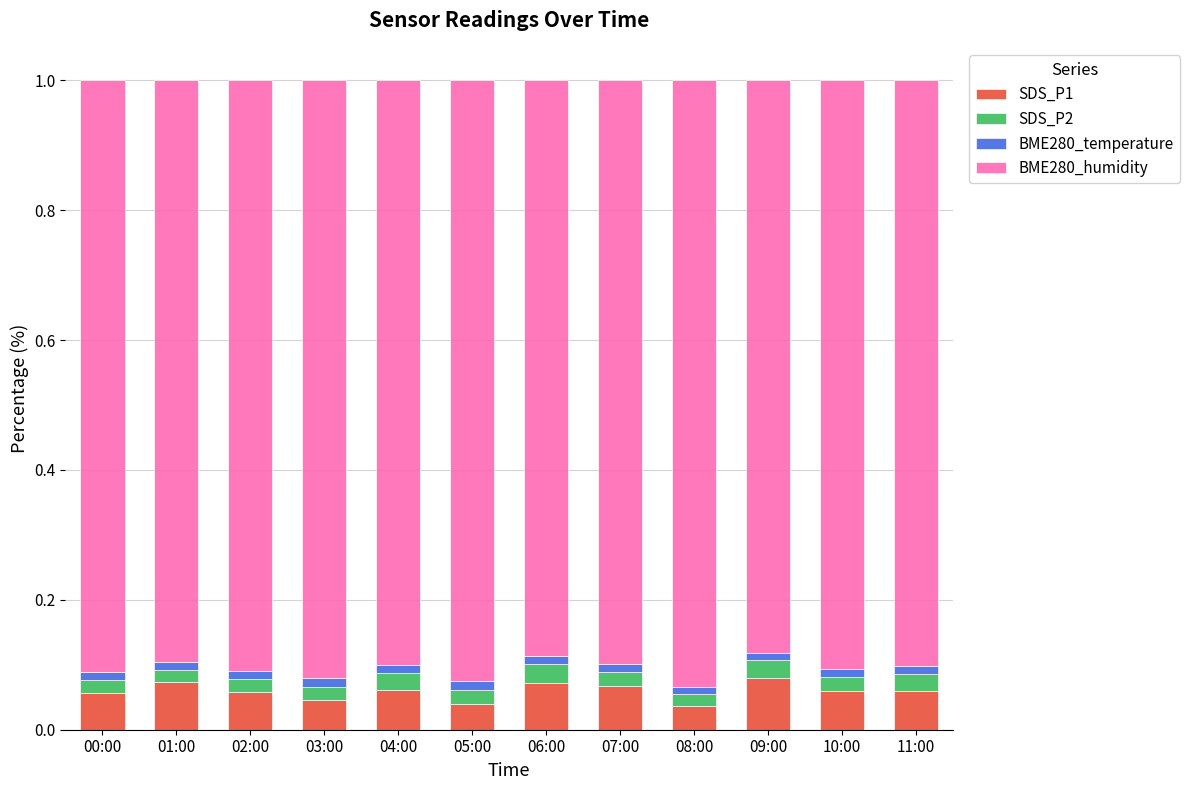

How many series are shown in this chart?

4